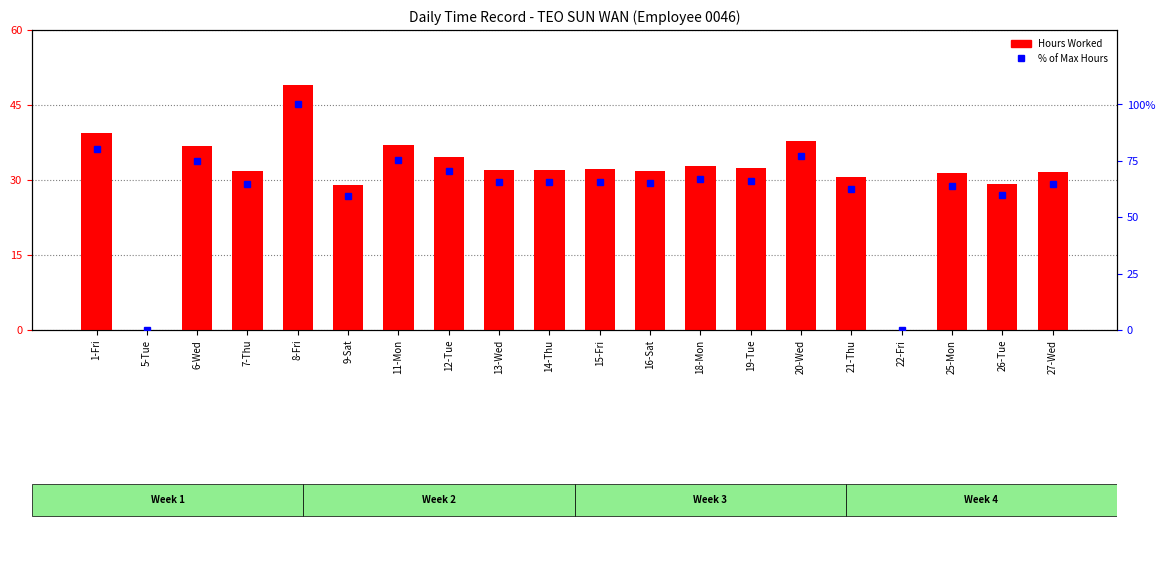

Reading left to right, extract all data points from this chart.

Hours Worked: 1-Fri=13.1	5-Tue=0.0	6-Wed=12.2	7-Thu=10.6	8-Fri=16.3	9-Sat=9.7	11-Mon=12.3	12-Tue=11.5	13-Wed=10.7	14-Thu=10.7	15-Fri=10.7	16-Sat=10.6	18-Mon=10.9	19-Tue=10.8	20-Wed=12.6	21-Thu=10.2	22-Fri=0.0	25-Mon=10.4	26-Tue=9.8	27-Wed=10.6
% of Max Hours: 1-Fri=80.4	5-Tue=0.0	6-Wed=75.0	7-Thu=64.7	8-Fri=100.0	9-Sat=59.3	11-Mon=75.4	12-Tue=70.6	13-Wed=65.4	14-Thu=65.4	15-Fri=65.6	16-Sat=65.0	18-Mon=67.0	19-Tue=66.2	20-Wed=77.1	21-Thu=62.5	22-Fri=0.0	25-Mon=63.9	26-Tue=59.8	27-Wed=64.7